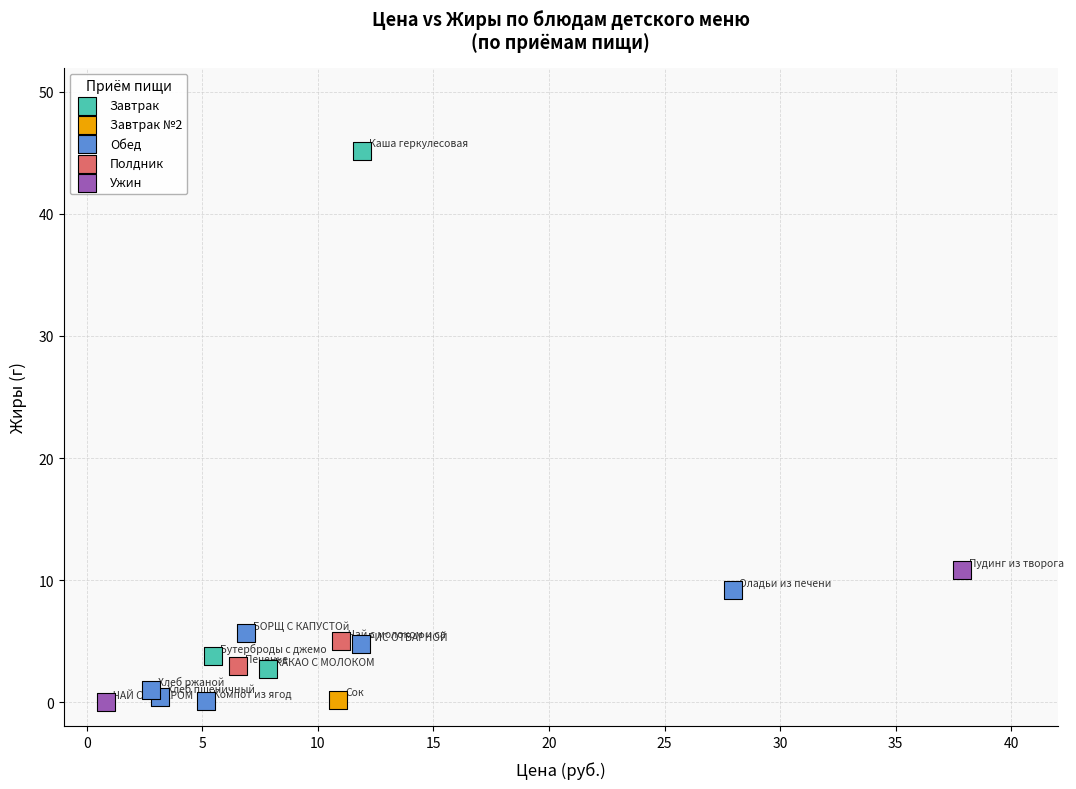

Which series contains the highest Y value?

Завтрак